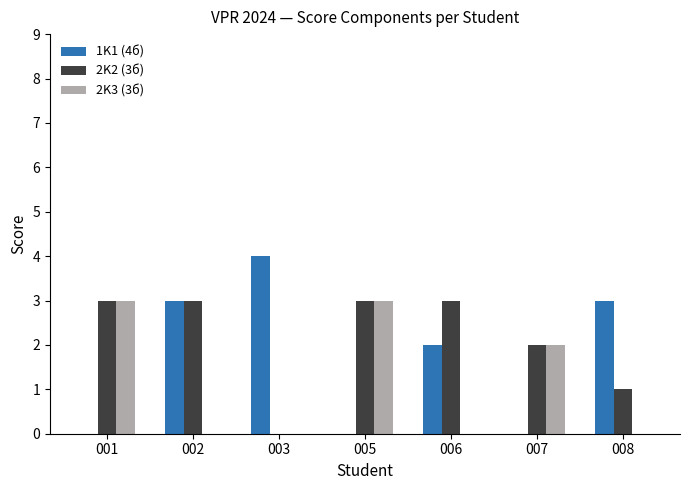

How many categories are shown in the chart?

7